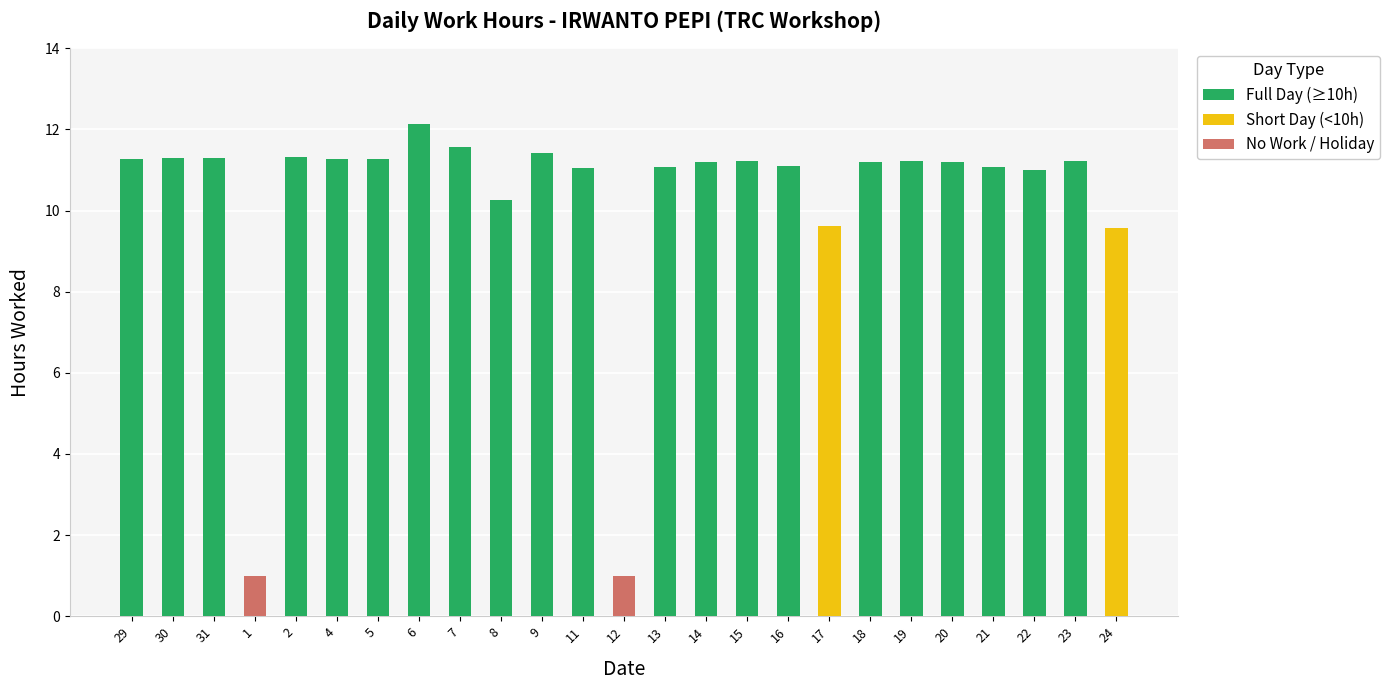

Which series has the largest range (max minus min)?

Full Day (≥10h)